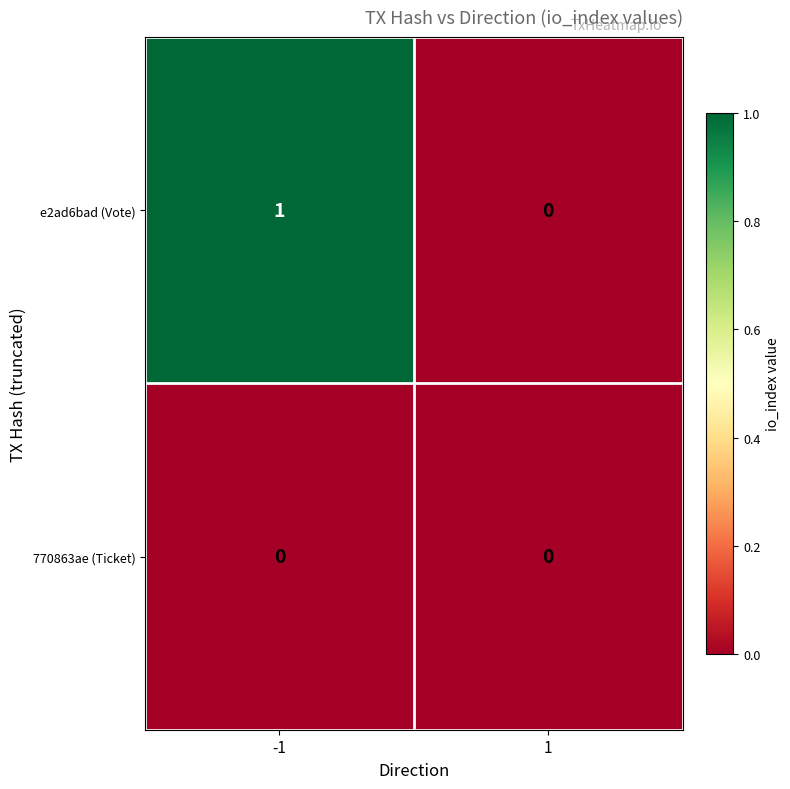

Which series has the largest range (max minus min)?

e2ad6bad (Vote)